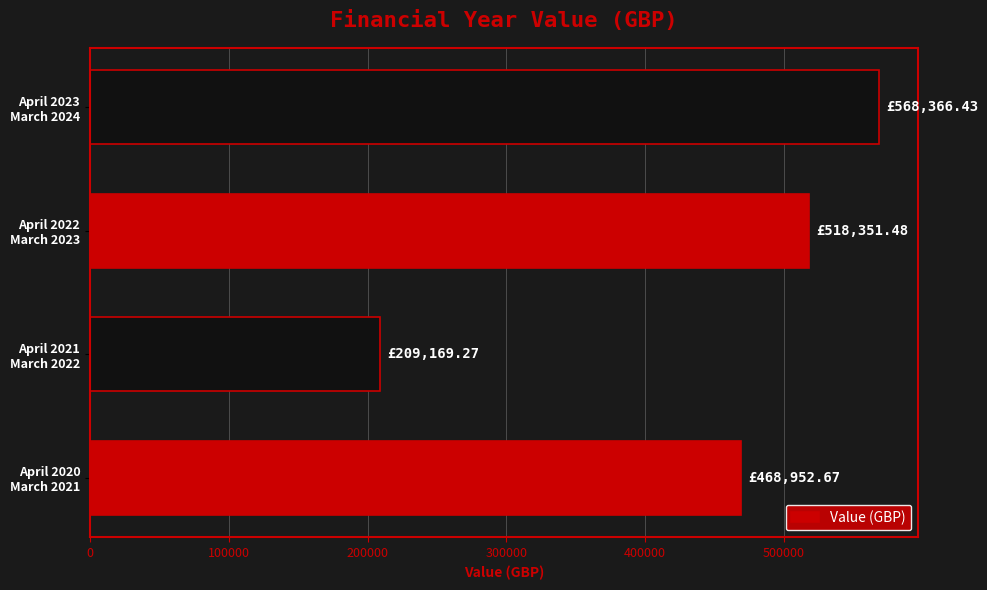

What is the sum of all values?

1764839.9